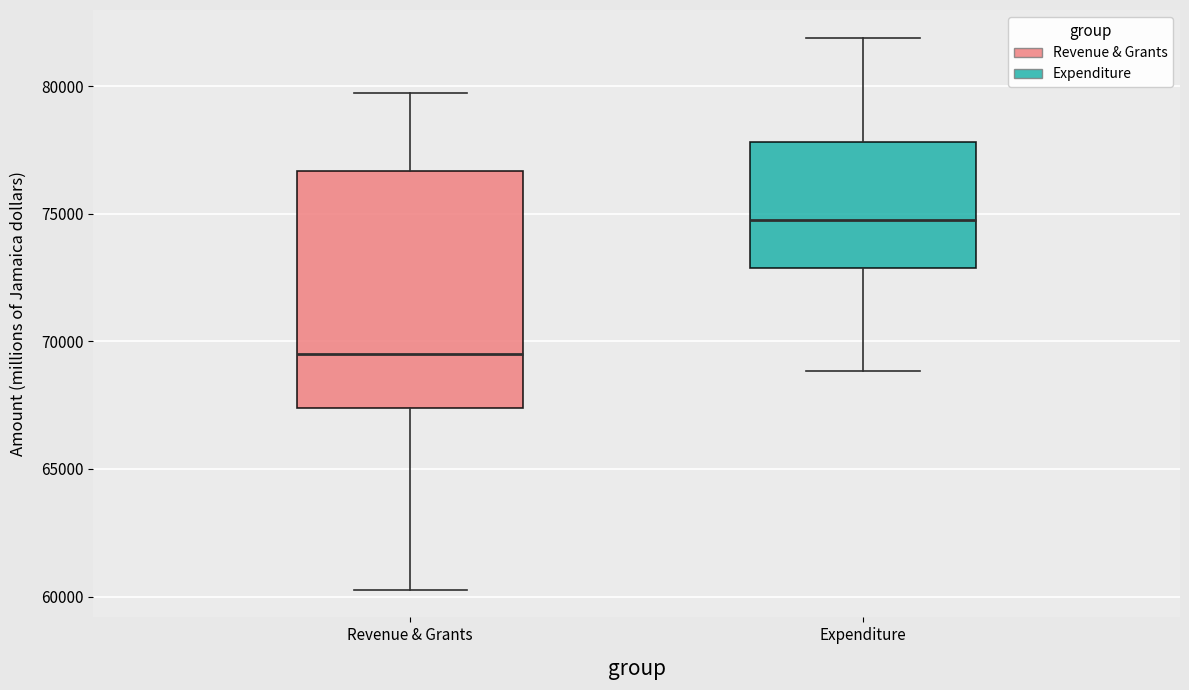

Reading left to right, read every box against the y-axis: the position of its median line, the range the box covers, and the ends of its whiskers. The values are not printed on the chart, so give them approximately, as read against the axis.

Revenue & Grants: median 69500, box 67500 to 76500, whiskers 60500 to 79500
Expenditure: median 75000, box 73000 to 78000, whiskers 69000 to 82000